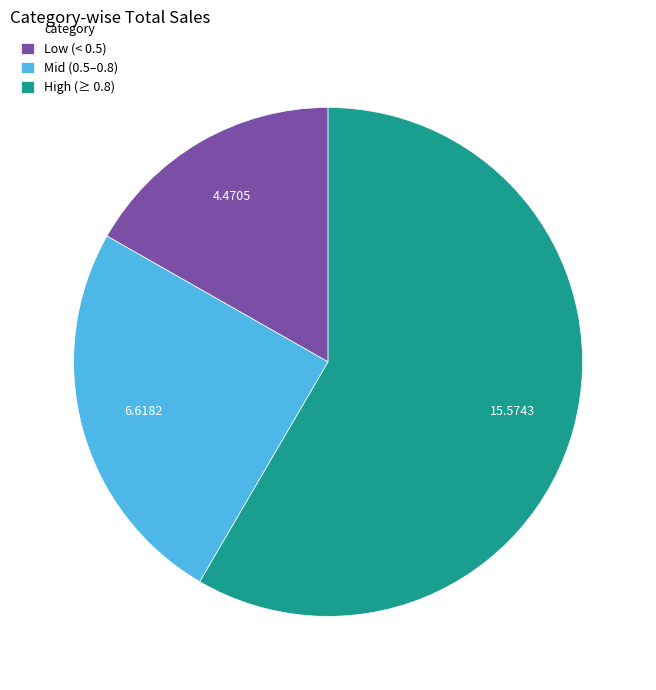

Which category accounts for the majority?

High (≥ 0.8)